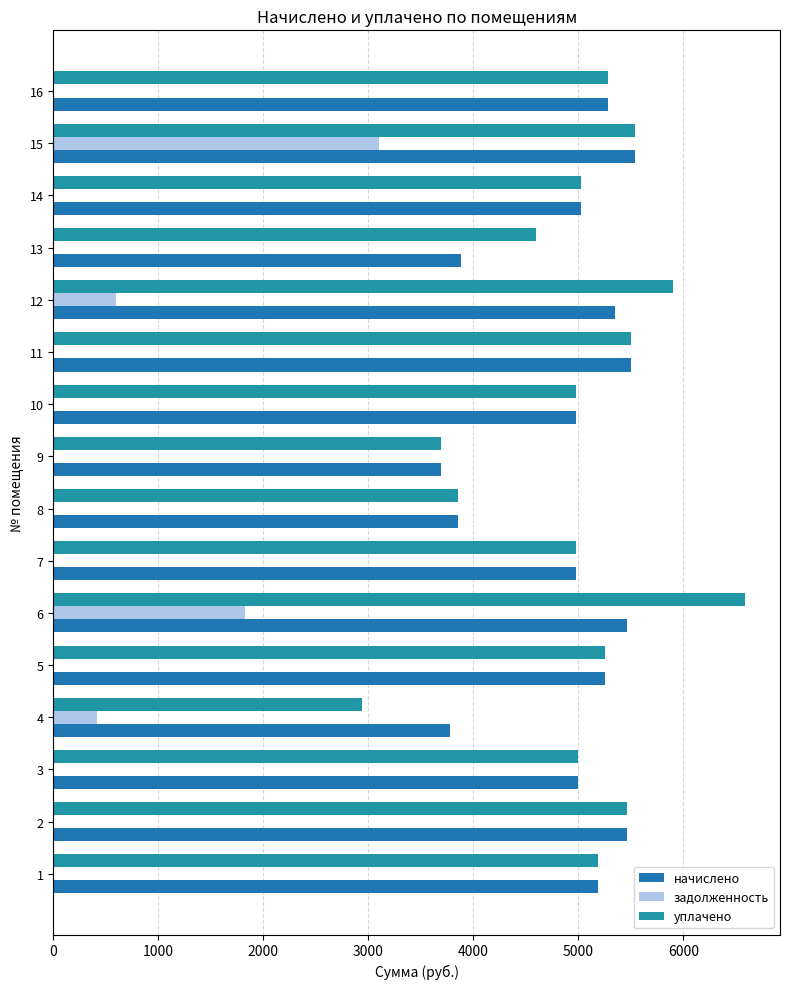

How many data points in начислено are above 5191?

8